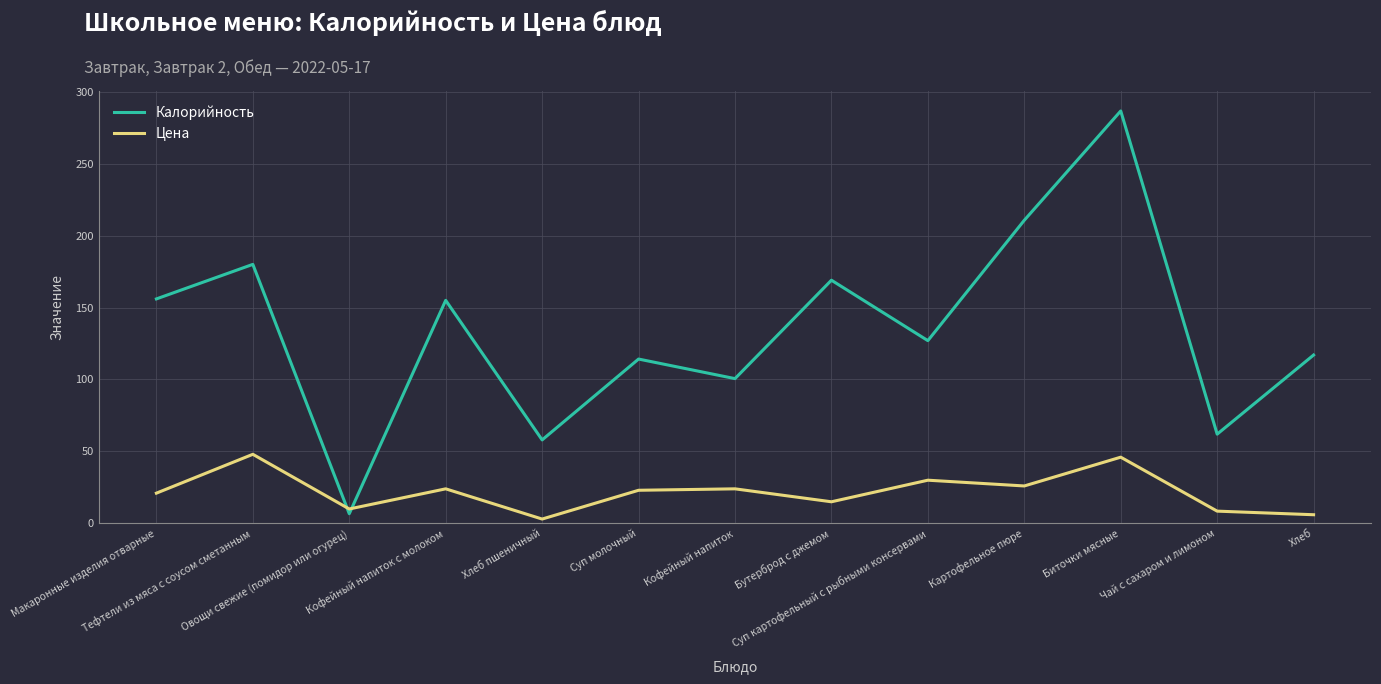

What is the difference between the maximum and minimum values in the Калорийность series?

279.9